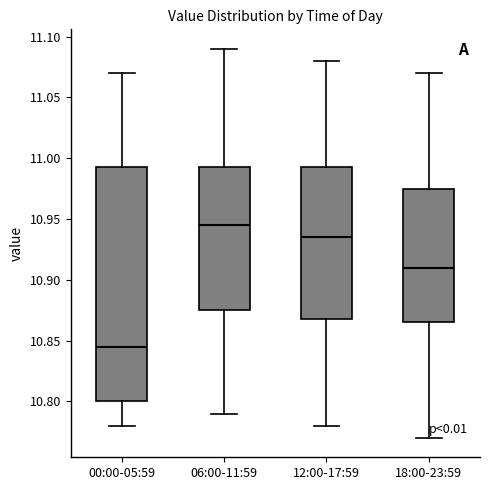

Which box has the lowest median line?

00:00-05:59